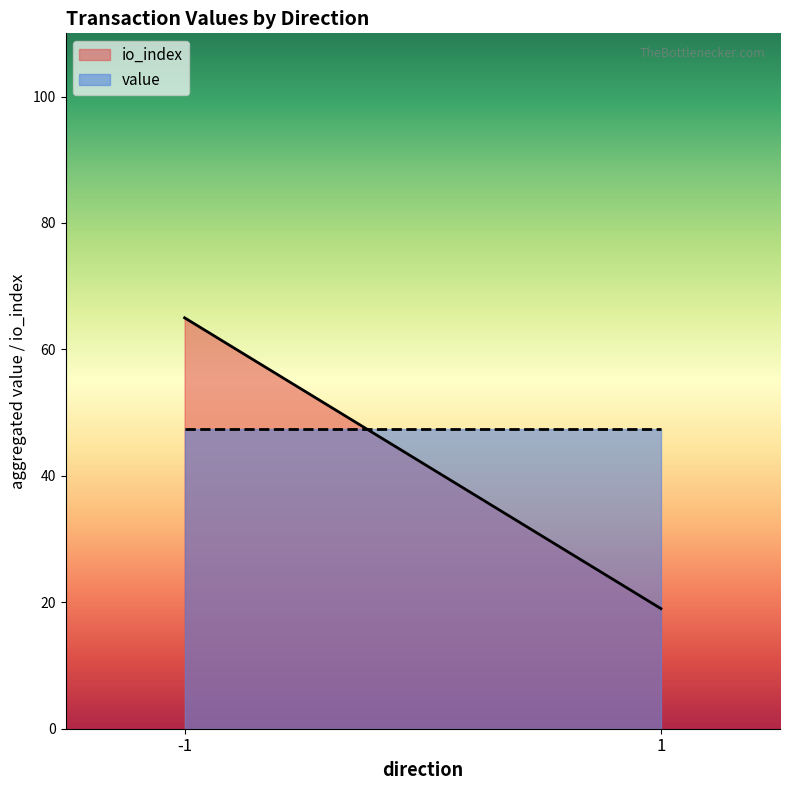

At how many categories does at least one series exceed 17?

2